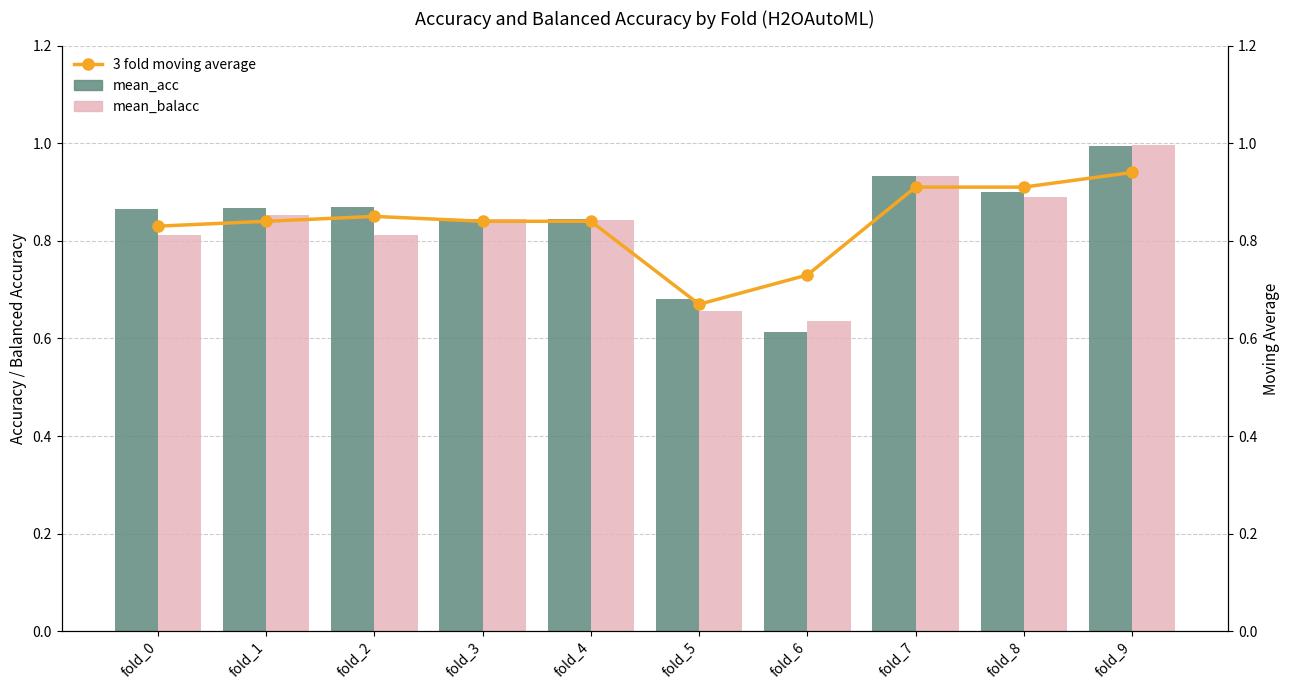

Which series has the largest total across all categories?

mean_acc